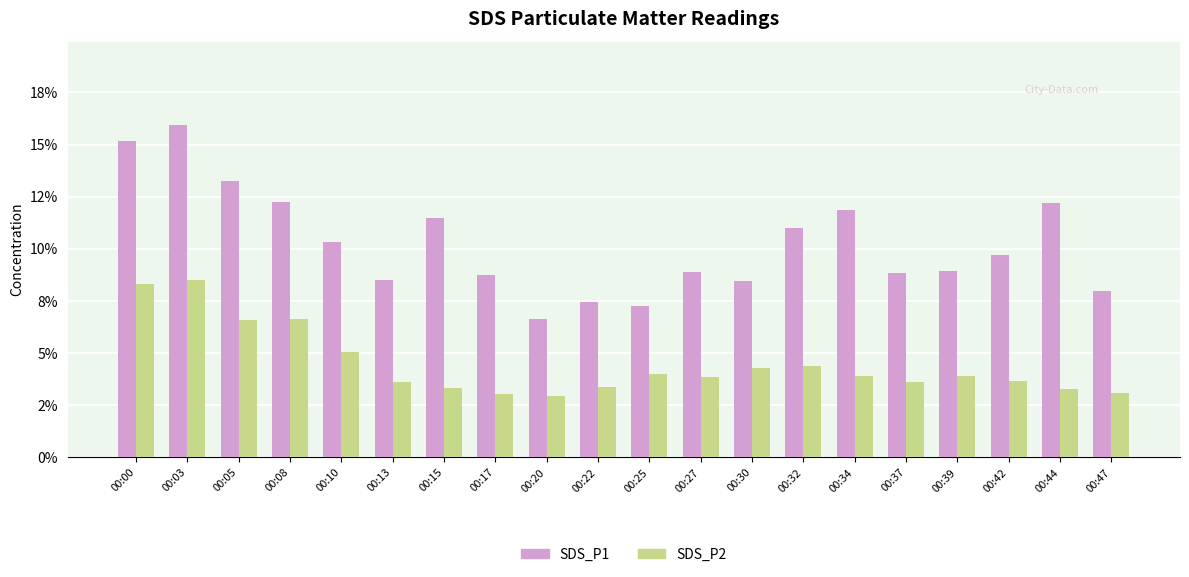

Which series has the largest total across all categories?

SDS_P1